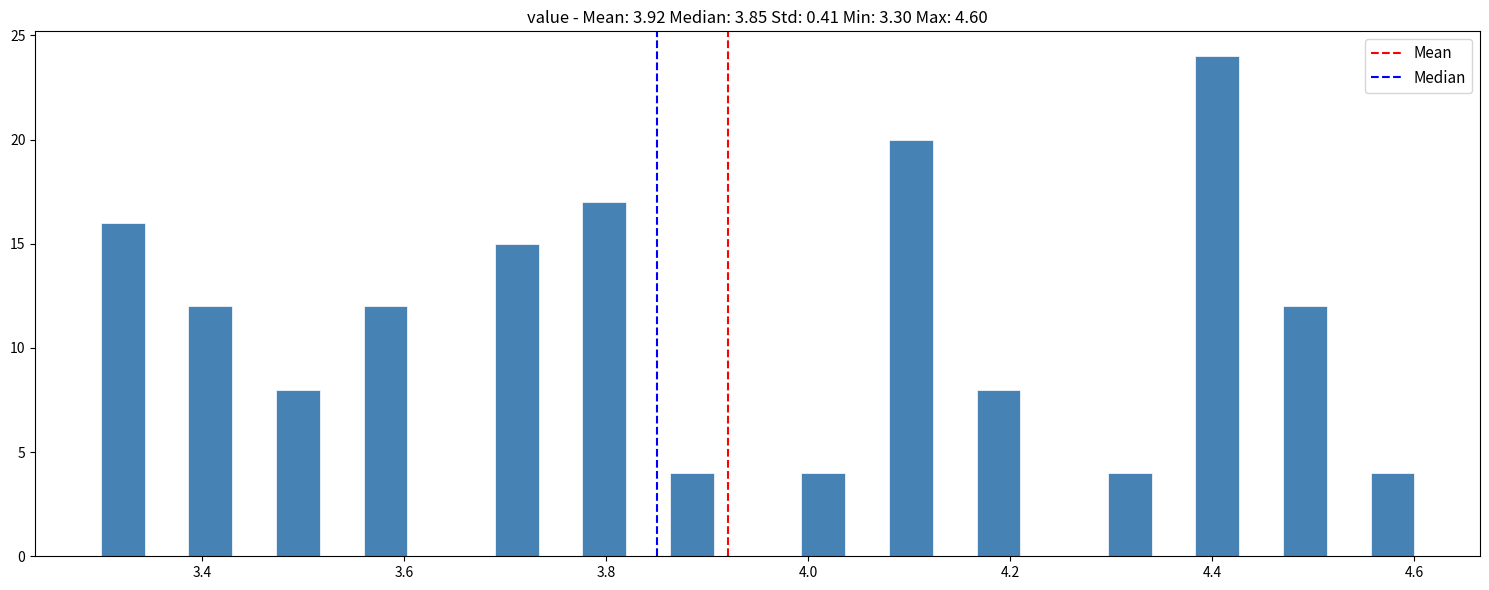

Around what value on the x-axis is the tallest bar? Give the approximate position of its centre, as read against the axis.

4.40